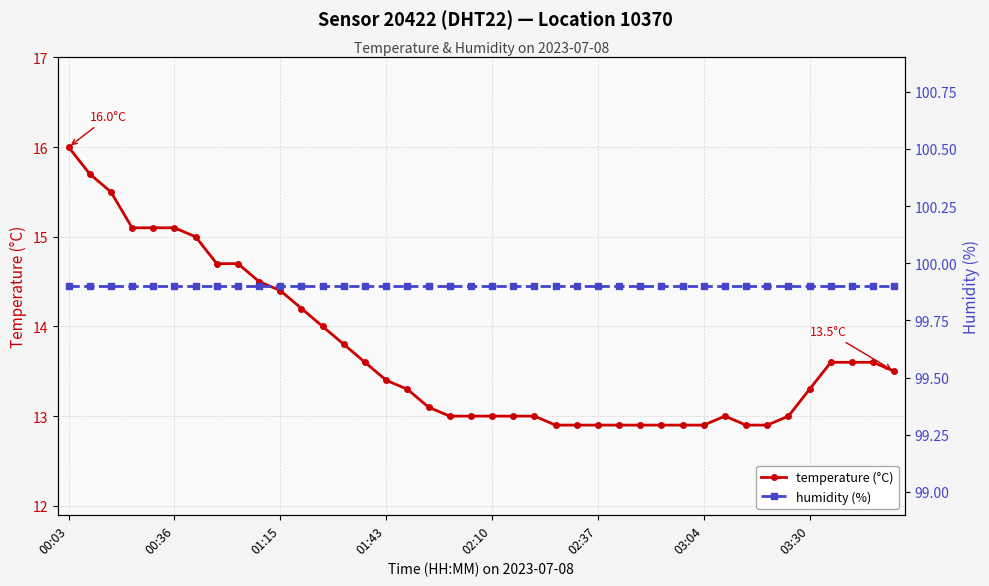

How many categories are shown in the chart?

40